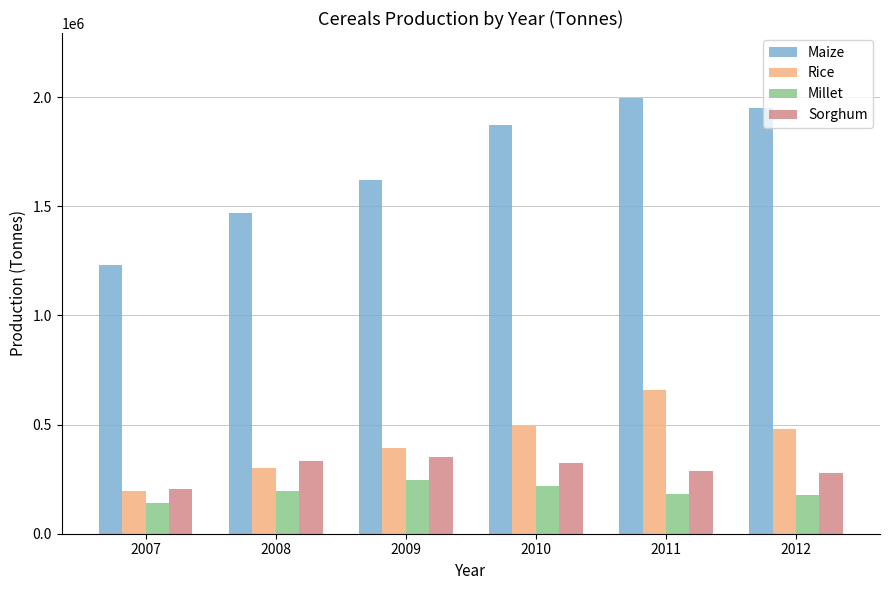

Between 2007 and 2008, which series saw the biggest shift?

Maize